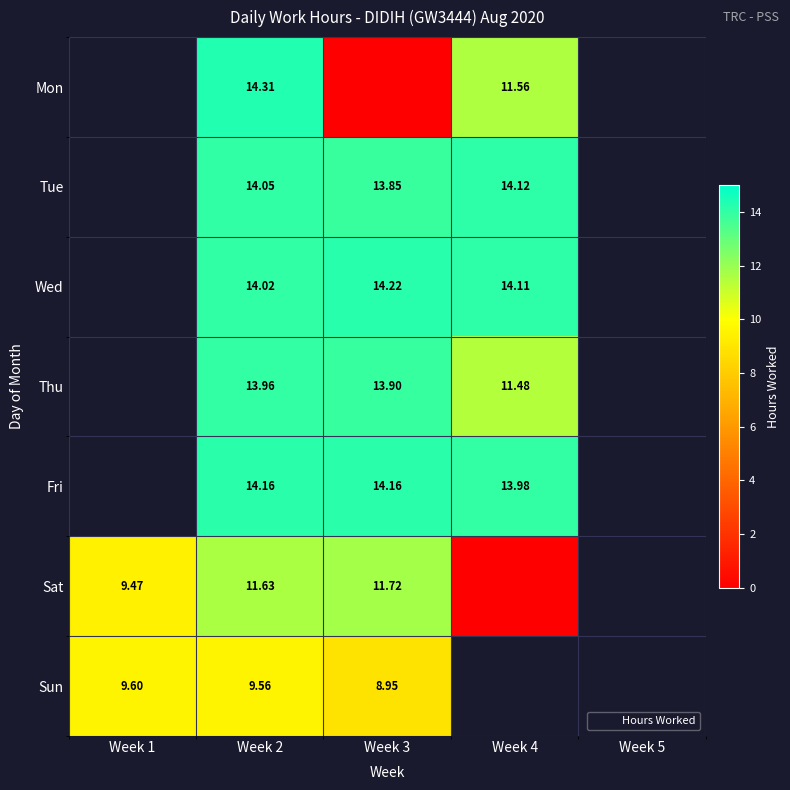

Is the value of Sun at Week 2 greater than the value of Fri at Week 4?

No